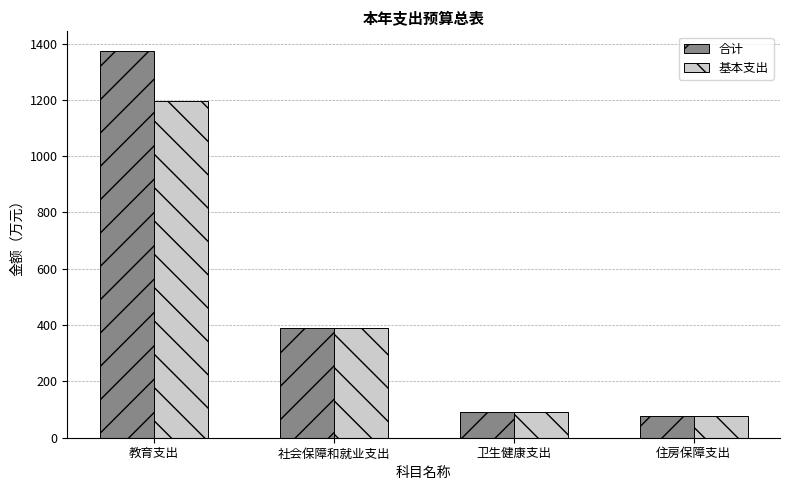

What is the average value of the 合计 series?

483.1